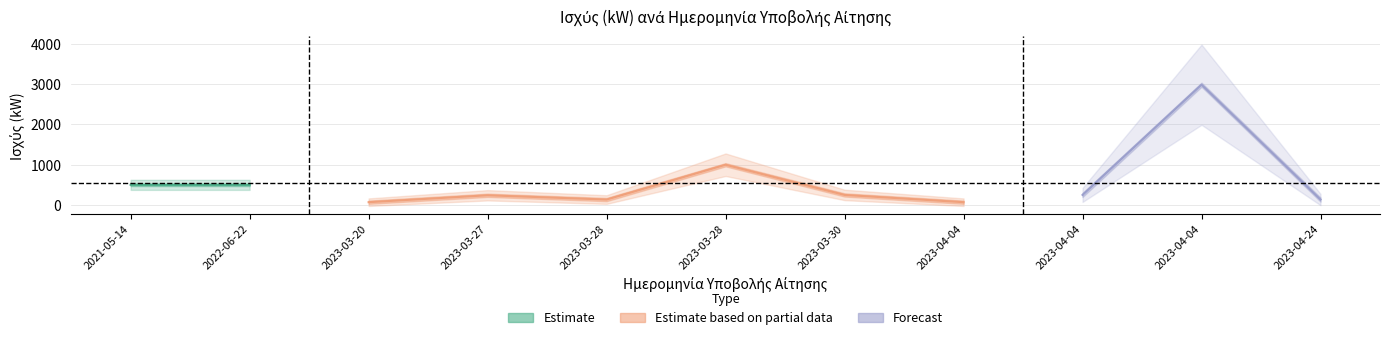

Which has a higher value, 2023-04-24 or 2023-03-20?

2023-04-24